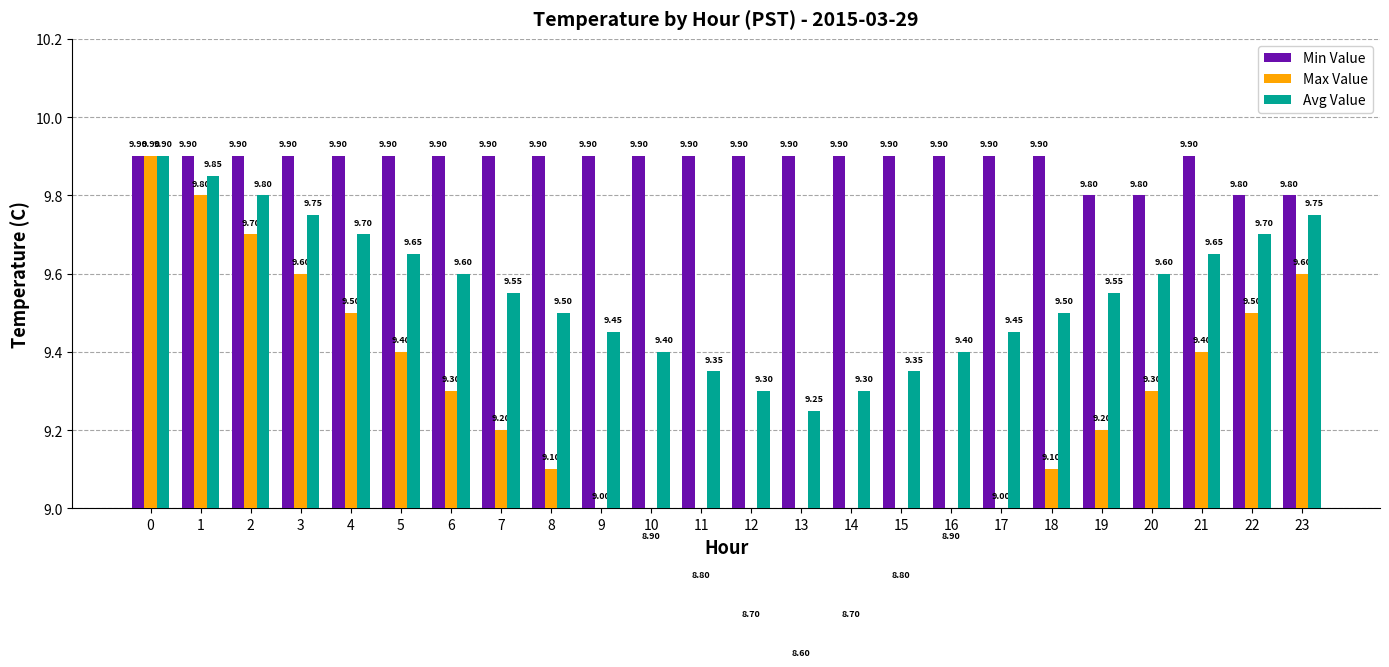

Count the number of categories in the chart.

24